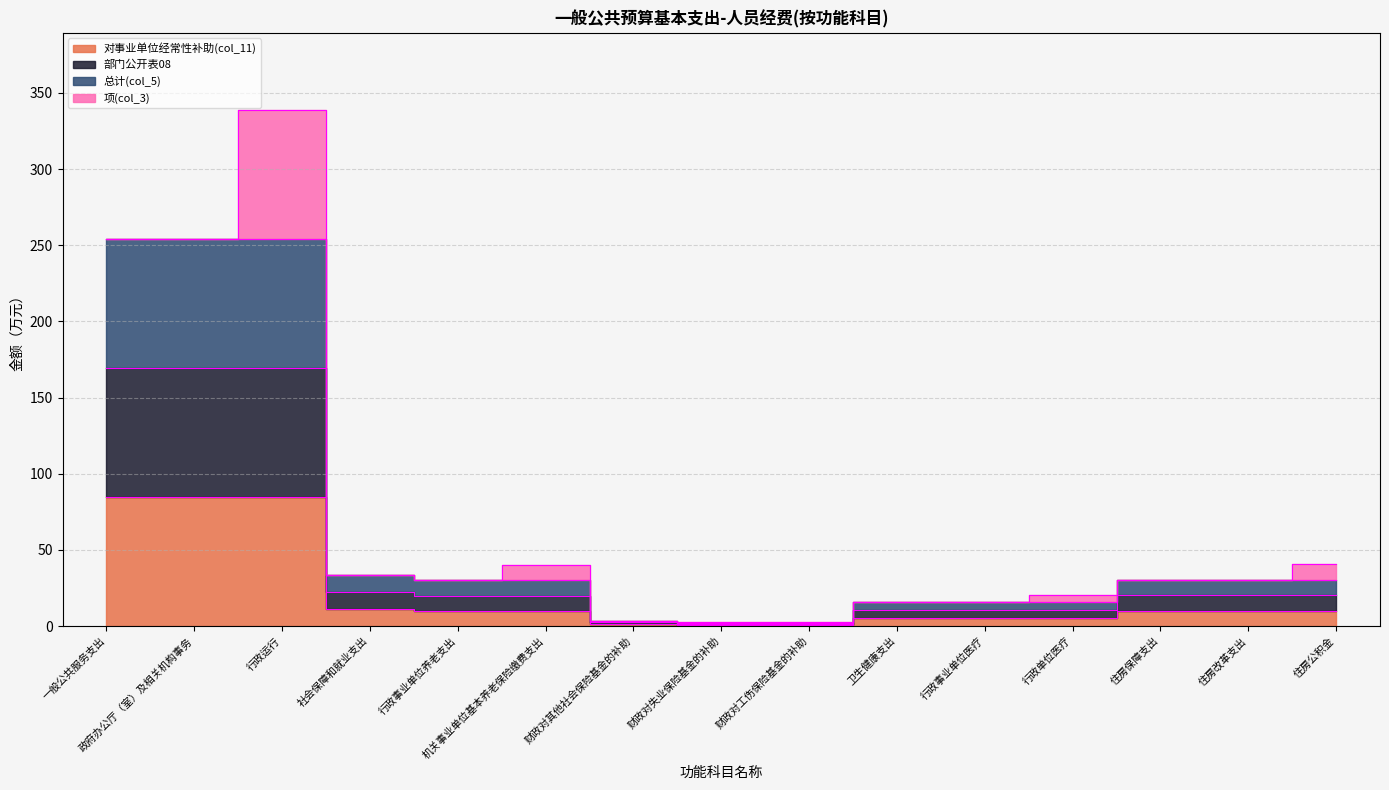

At which label does 总计(col_5) reach its minimum?

财政对失业保险基金的补助